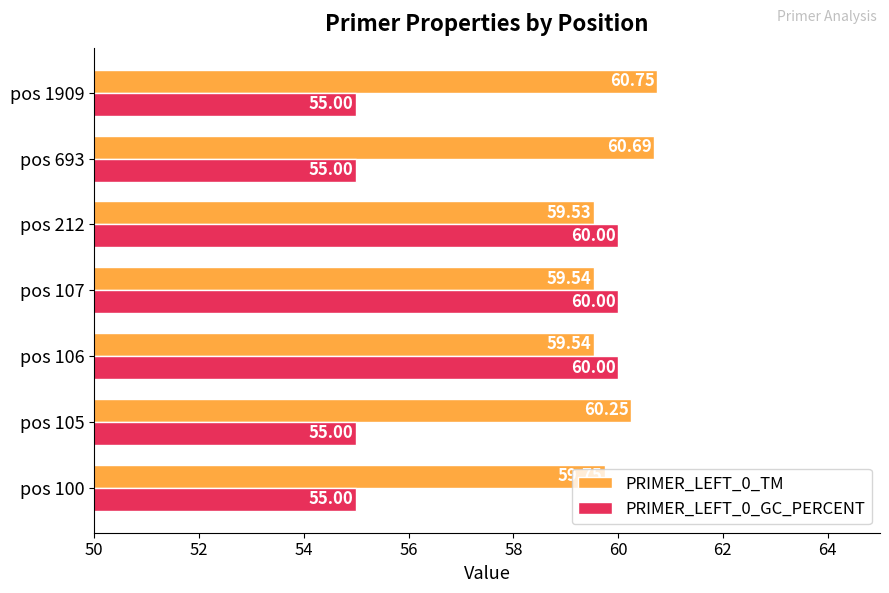

What are all the series names shown in the legend?

PRIMER_LEFT_0_TM, PRIMER_LEFT_0_GC_PERCENT